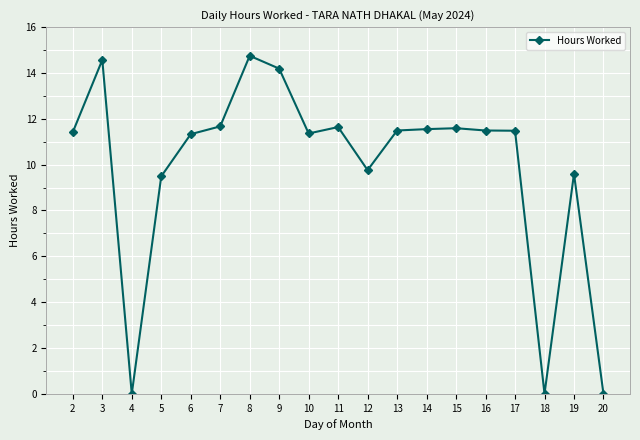

Which has a higher value, 18 or 7?

7